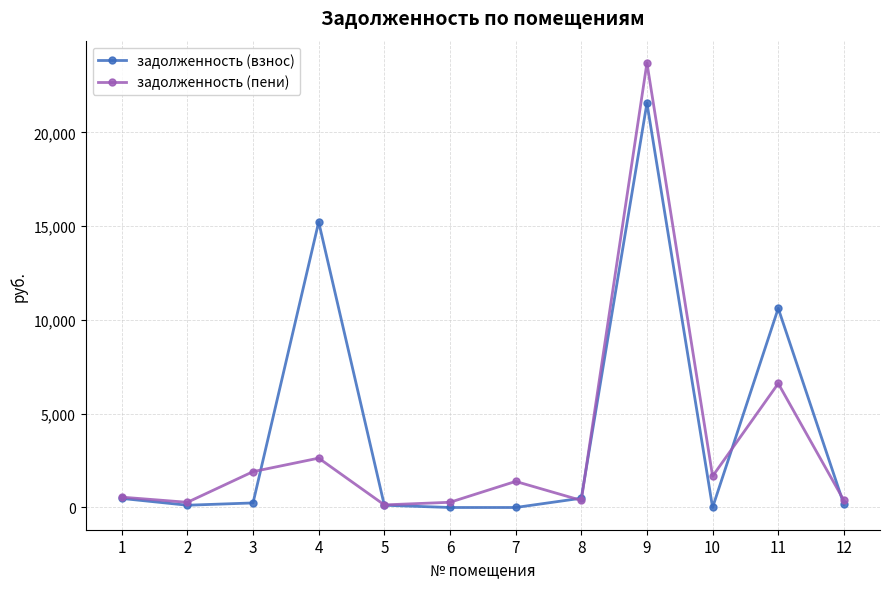

What are all the series names shown in the legend?

задолженность (взнос), задолженность (пени)